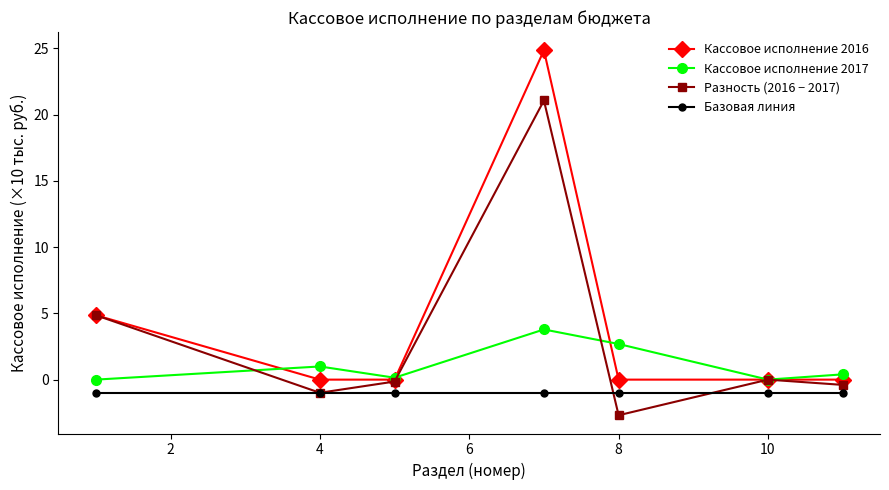

List the series in order of their peak value, lowest first.

Базовая линия, Кассовое исполнение 2017, Разность (2016 − 2017), Кассовое исполнение 2016